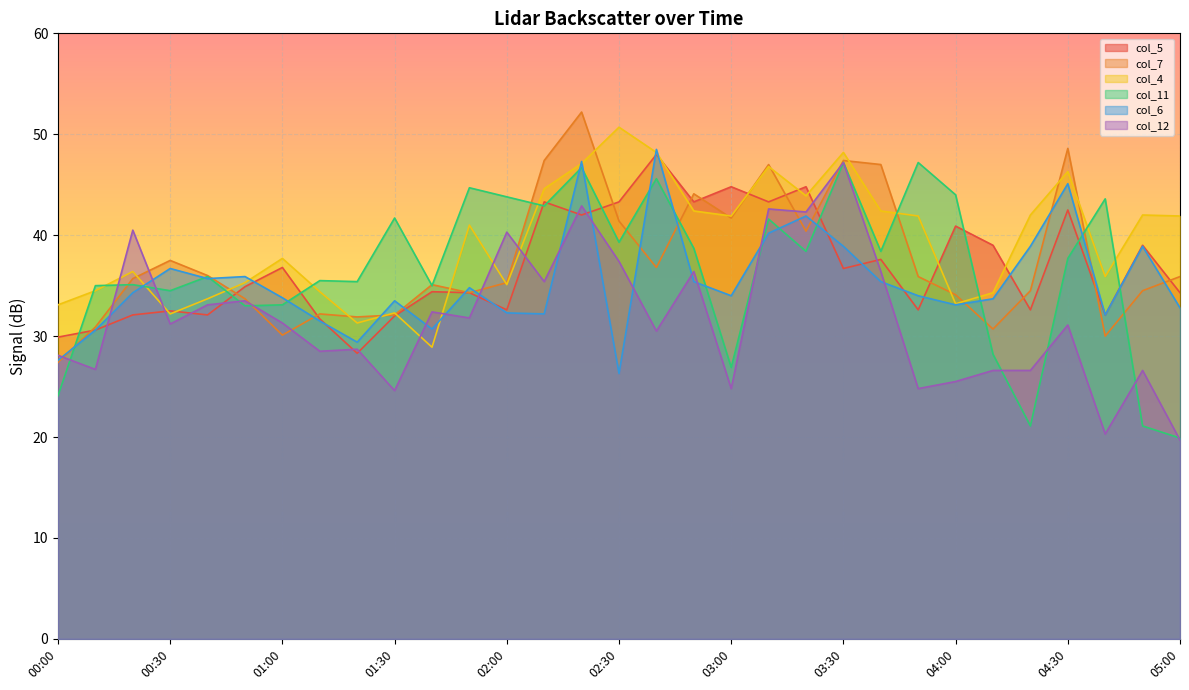

Between 00:30 and 04:50, which series saw the biggest shift?

col_11